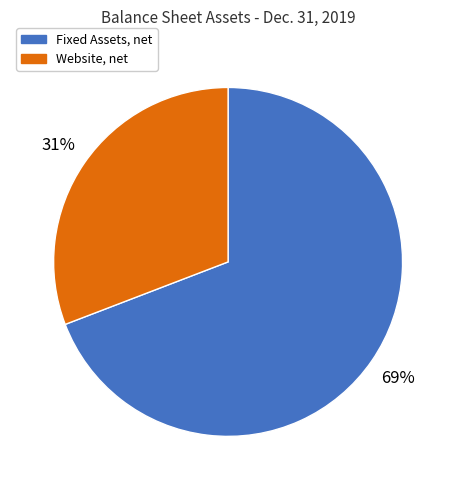

What percentage is the Website, net slice, to the nearest percent?

31%